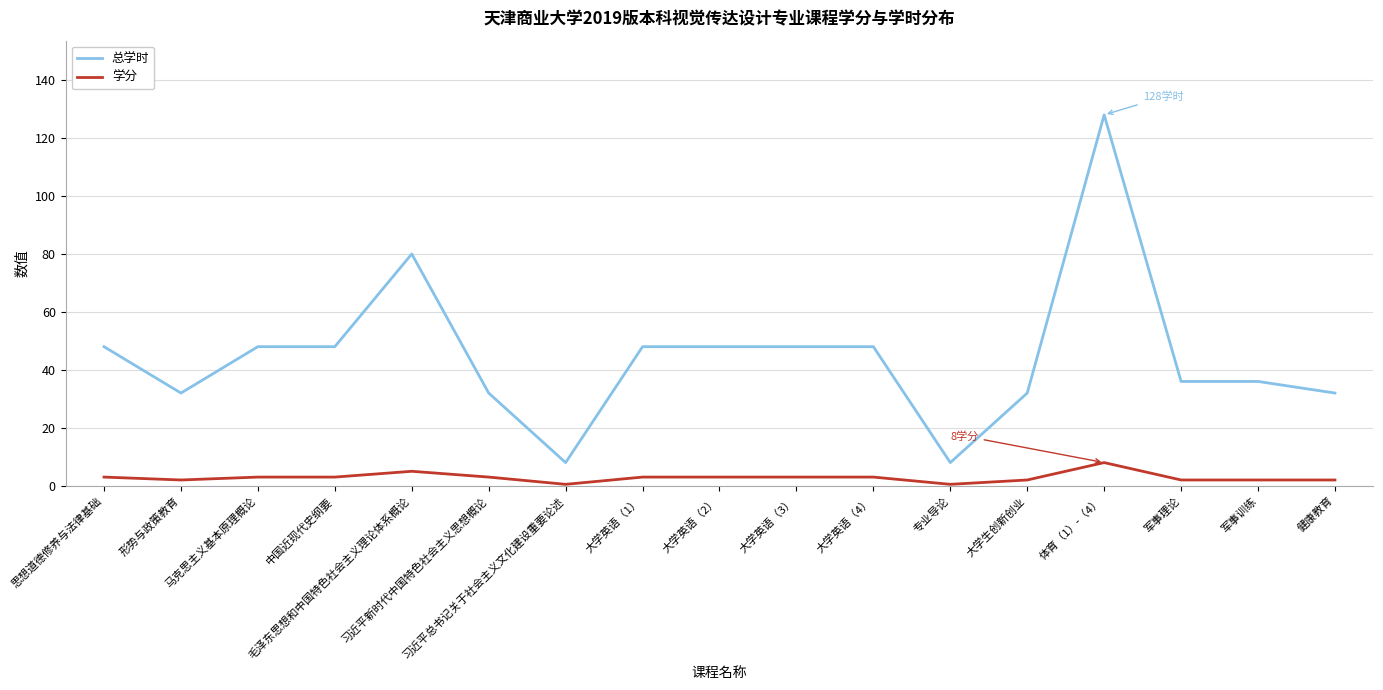

True or false: 学分 and 总学时 intersect in this chart.

False